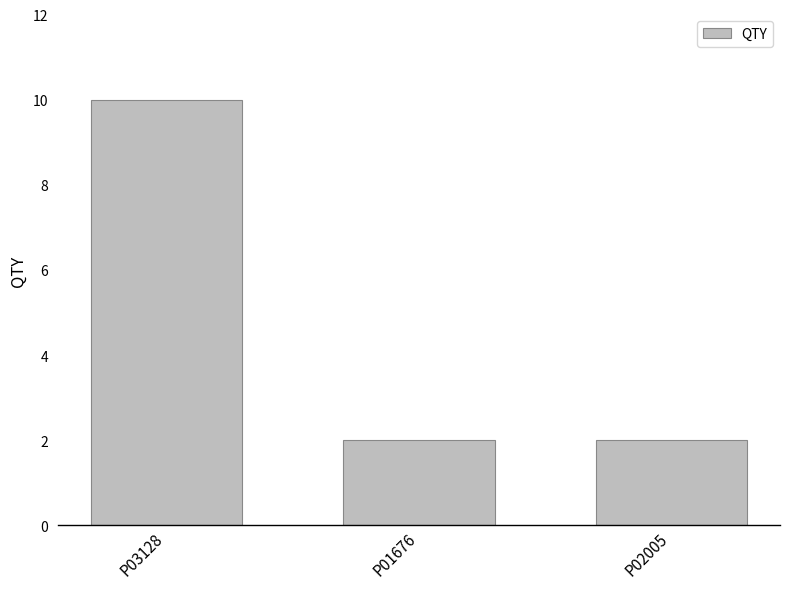

What is the difference between the maximum and minimum values?

8